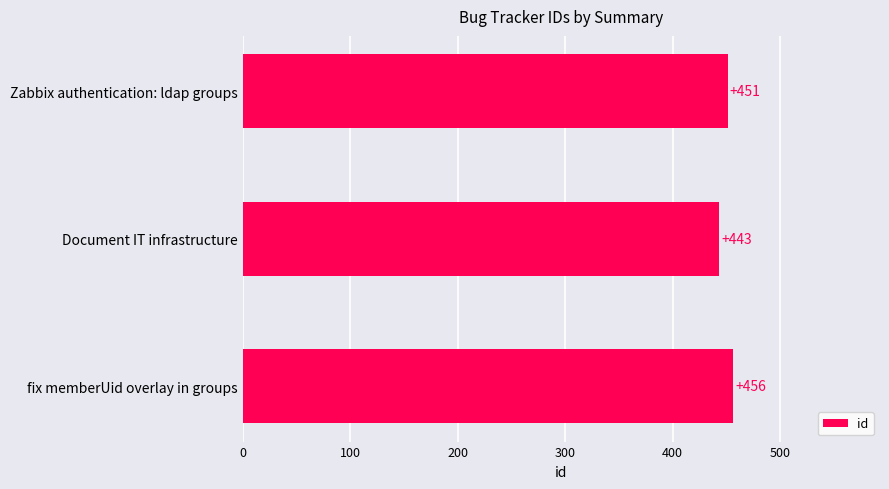

Are the bars grouped side by side (vs. stacked)?

No